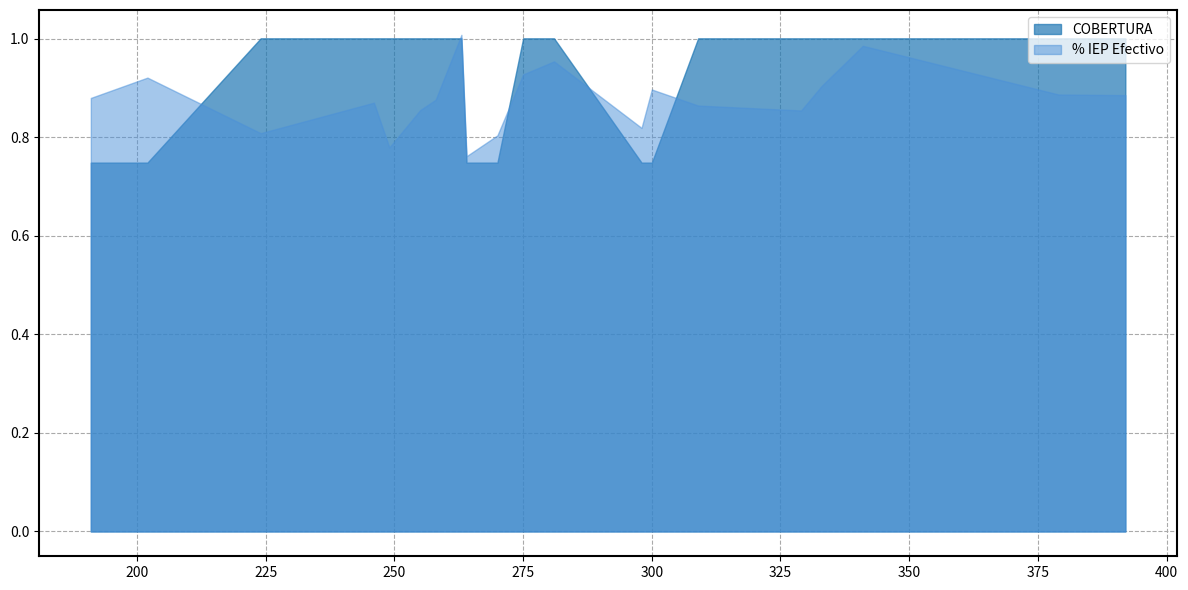

The Total Inventario Final series shows 437 at 0. True or false?

False